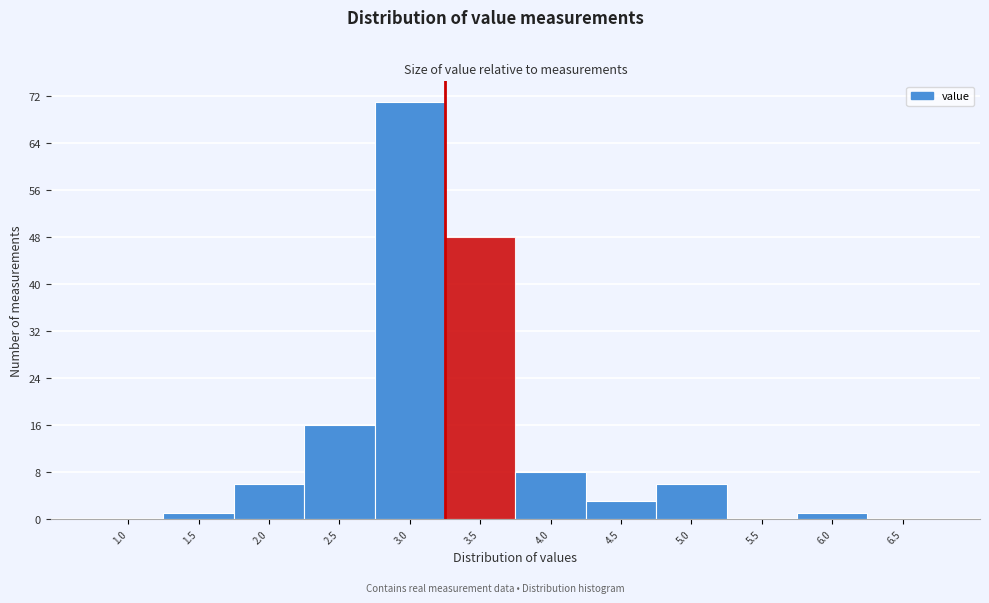

Reading right to left, list all the values displayed in this chart.

6.5=0	6.0=1	5.5=0	5.0=6	4.5=3	4.0=8	3.5=48	3.0=71	2.5=16	2.0=6	1.5=1	1.0=0